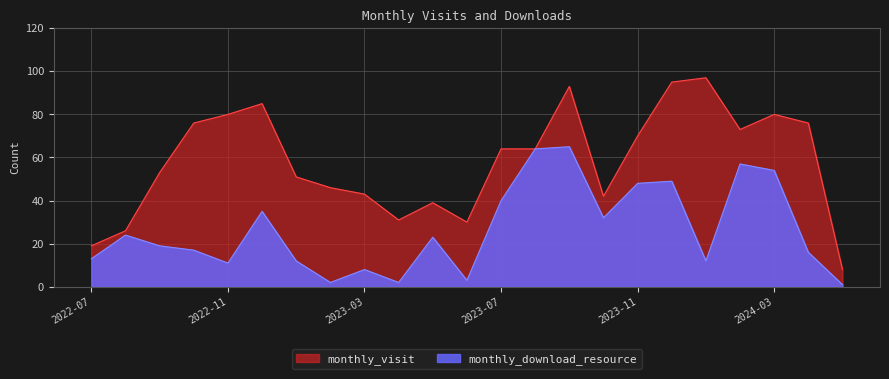

Reading left to right, extract all data points from this chart.

monthly_visit: 2022-07=19	2022-08=26	2022-09=53	2022-10=76	2022-11=80	2022-12=85	2023-01=51	2023-02=46	2023-03=43	2023-04=31	2023-05=39	2023-06=30	2023-07=64	2023-08=64	2023-09=93	2023-10=42	2023-11=70	2023-12=95	2024-01=97	2024-02=73	2024-03=80	2024-04=76	2024-05=8
monthly_download_resource: 2022-07=13	2022-08=24	2022-09=19	2022-10=17	2022-11=11	2022-12=35	2023-01=12	2023-02=2	2023-03=8	2023-04=2	2023-05=23	2023-06=3	2023-07=40	2023-08=64	2023-09=65	2023-10=32	2023-11=48	2023-12=49	2024-01=12	2024-02=57	2024-03=54	2024-04=16	2024-05=1